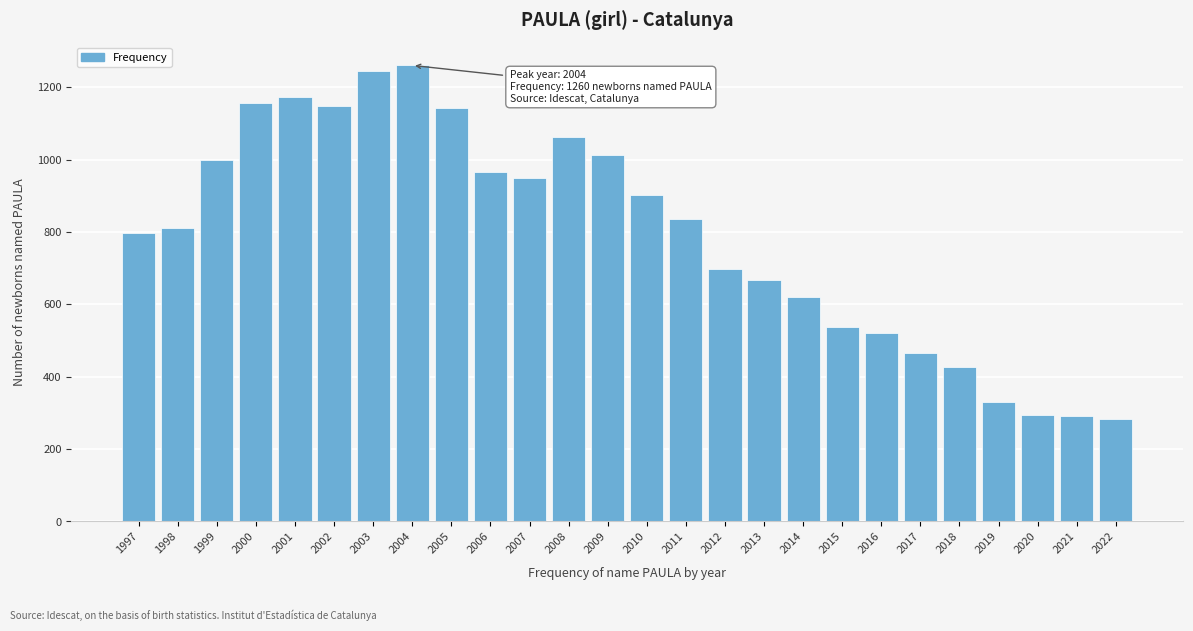

What is the difference between the values at 2007 and 2002?

198